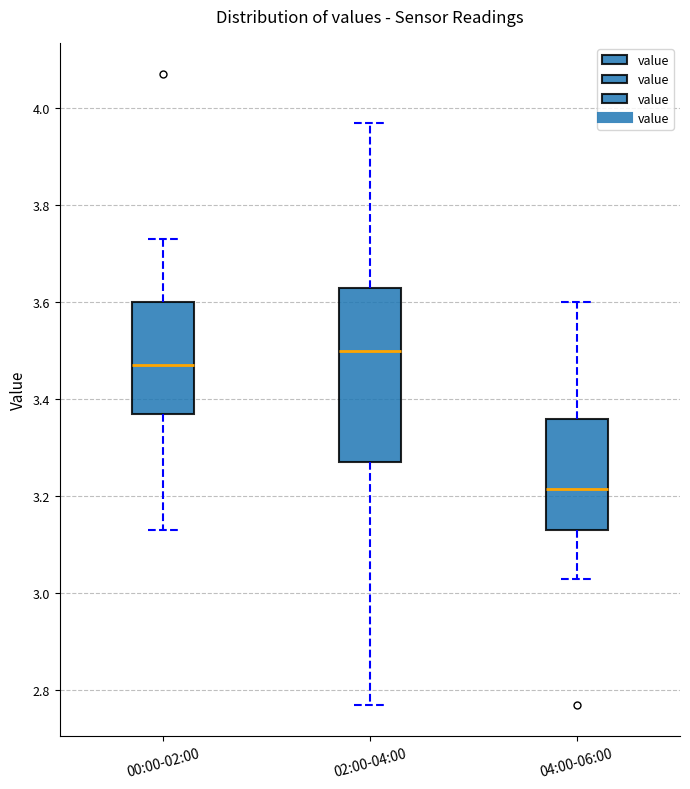

Where is the lower edge of the box for 00:00-02:00 on the y-axis? The values are not printed on the chart, so give them approximately, as read against the axis.

3.38